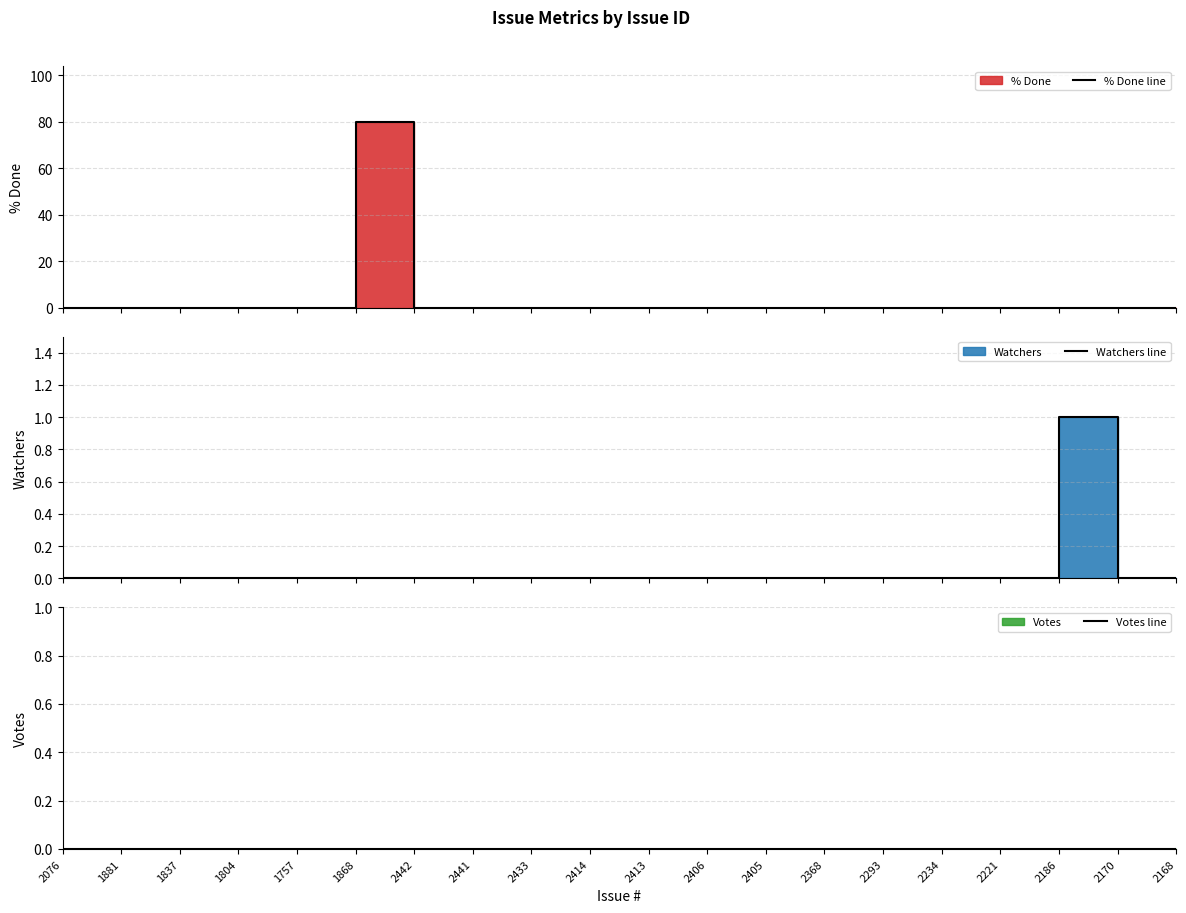

Rank the categories by Watchers line value from lowest to highest.

2076, 1881, 1837, 1804, 1757, 1868, 2442, 2441, 2433, 2414, 2413, 2406, 2405, 2368, 2293, 2234, 2221, 2170, 2168, 2186